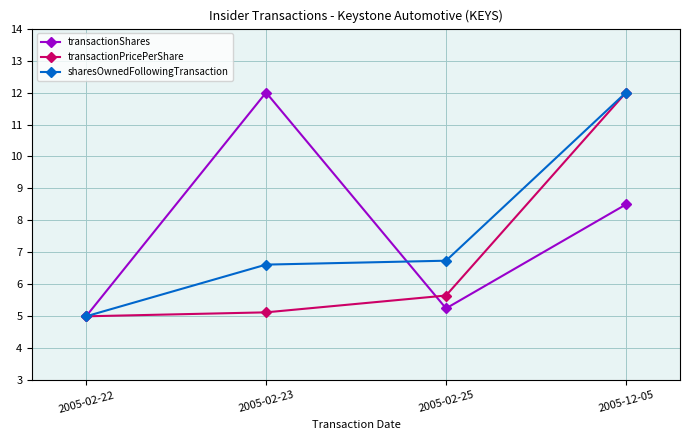

What is the difference between the highest and lowest values at 2005-02-23?

6.9